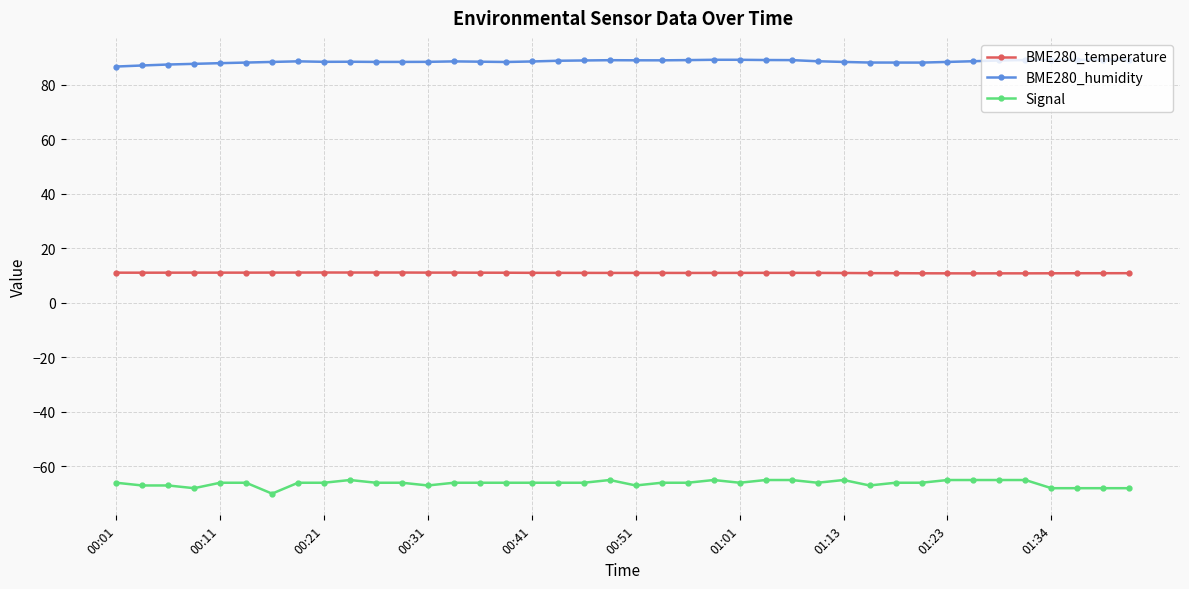

What is the average value of the BME280_humidity series?

88.6